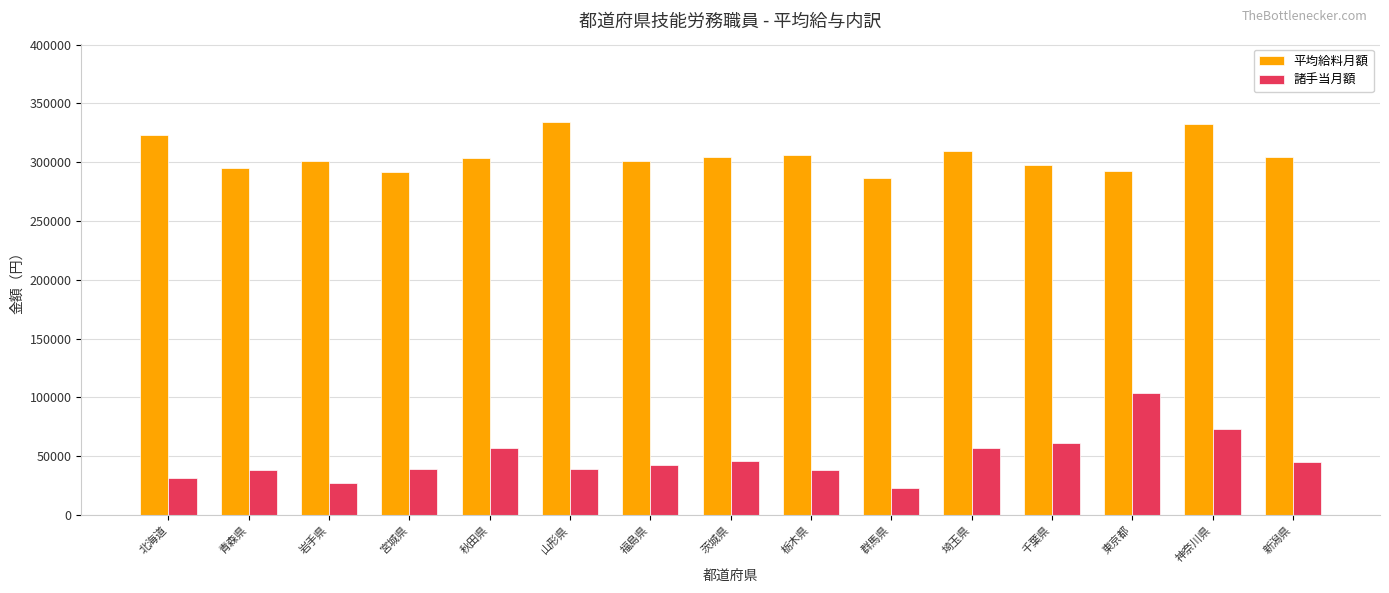

The value of 諸手当月額 at 宮城県 is 38709. True or false?

True